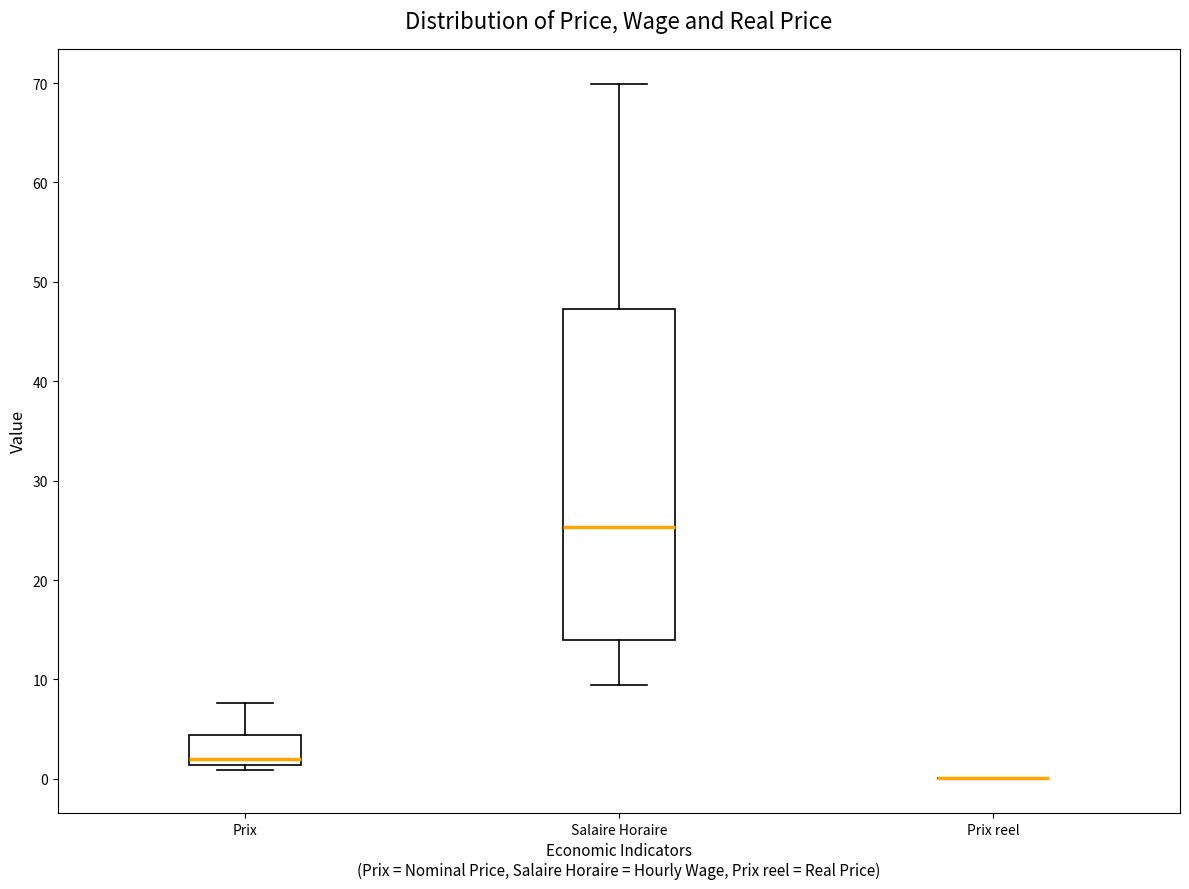

Reading left to right, read every box against the y-axis: the position of its median line, the range the box covers, and the ends of its whiskers. The values are not printed on the chart, so give them approximately, as read against the axis.

Prix: median 2, box 1 to 4, whiskers 1 (just below the box's lower edge) to 8
Salaire Horaire: median 25, box 14 to 47, whiskers 9 to 70
Prix reel: box collapsed to a line at 0, whiskers 0 to 0